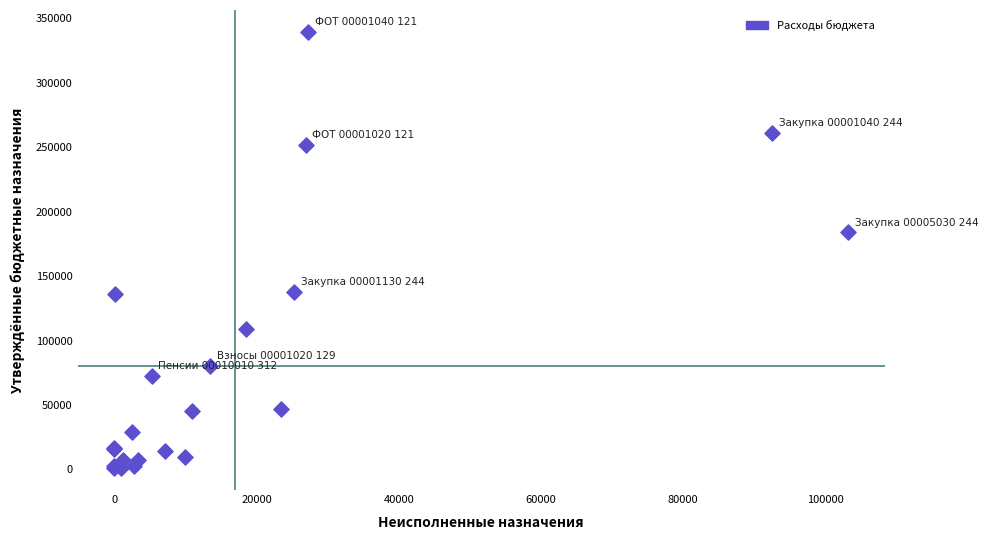

What Y value in the scatter plot is closest to 170212?

183829.0